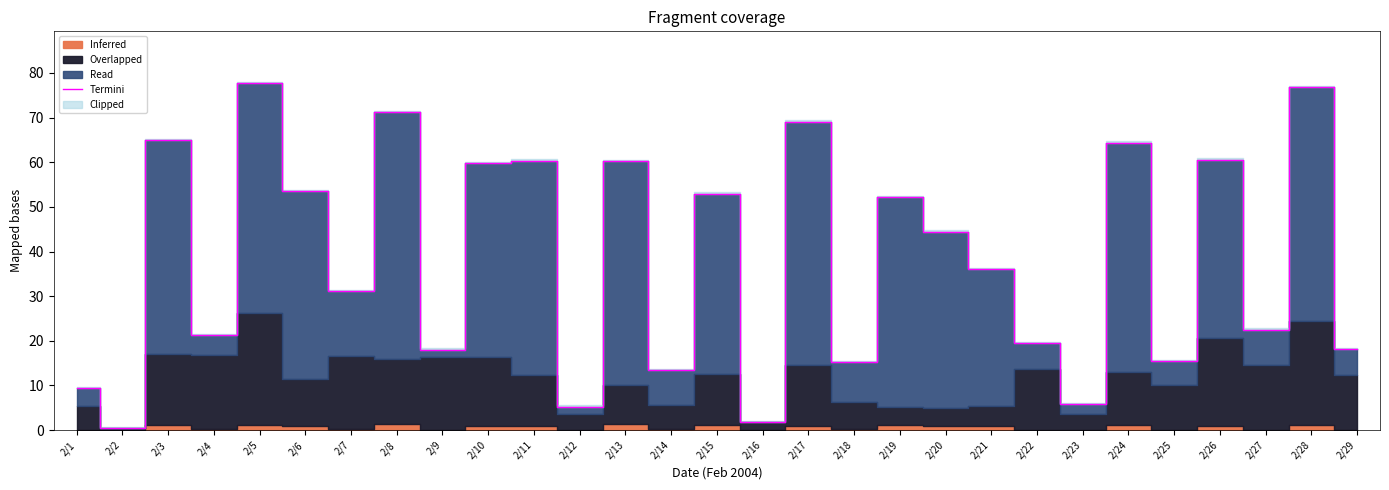

Between 2/18 and 2/27, which is larger?

2/27